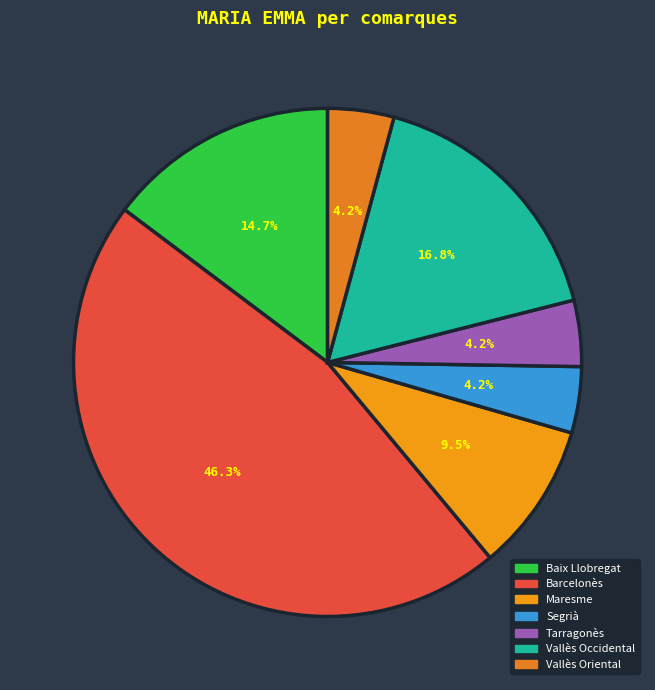

How many segments does this pie chart have?

7